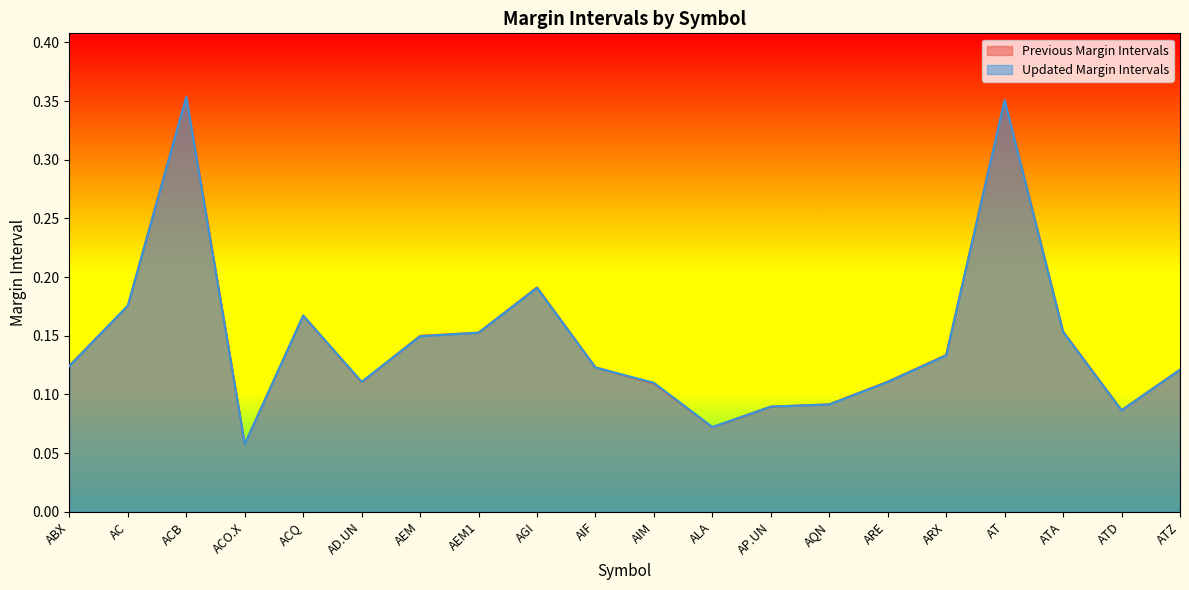

List the labels in order of Previous Margin Intervals value, smallest first.

ACO.X, ALA, ATD, AP.UN, AQN, AIM, AD.UN, ARE, ATZ, AIF, ABX, ARX, AEM, AEM1, ATA, ACQ, AC, AGI, AT, ACB